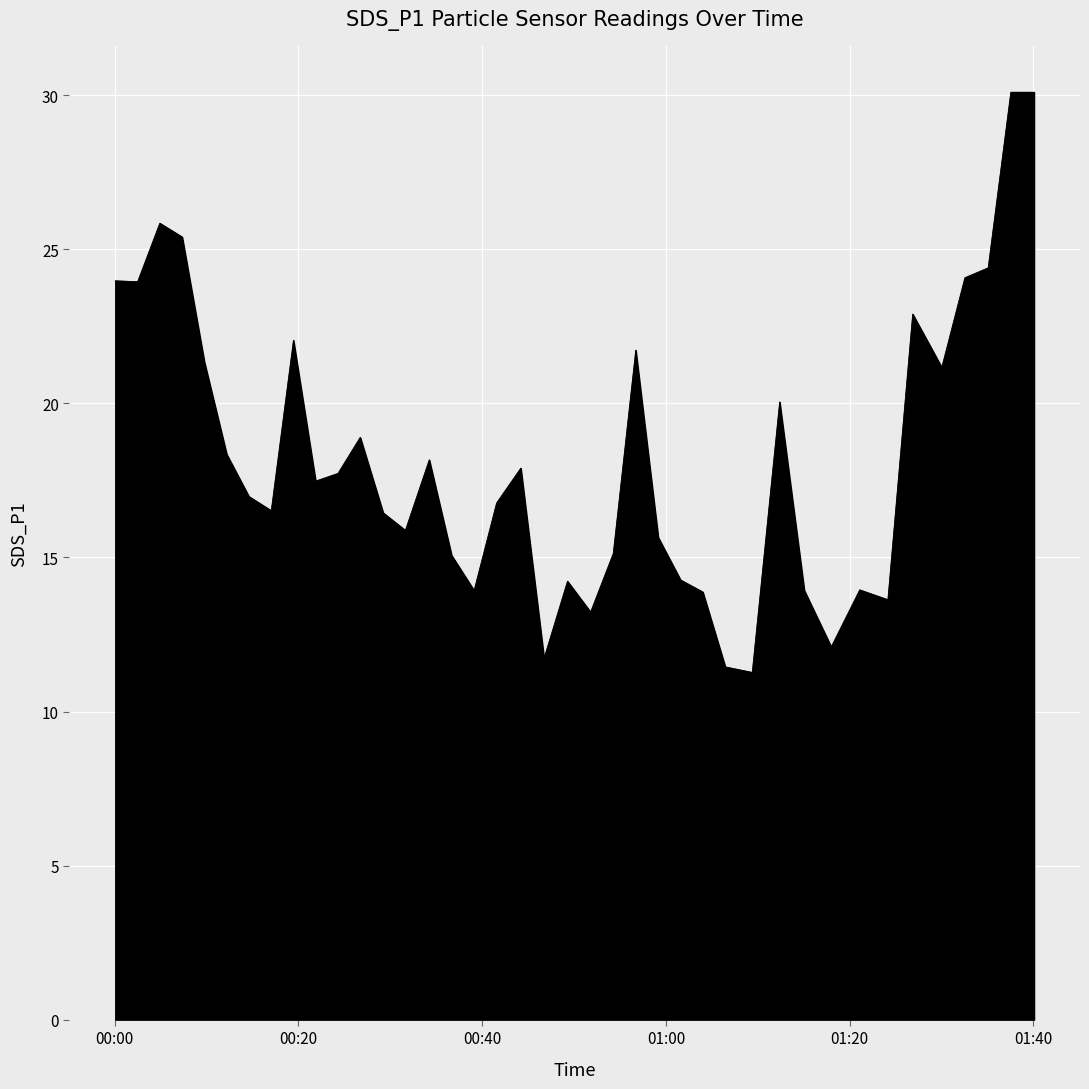

What is the greatest value displayed?

30.1